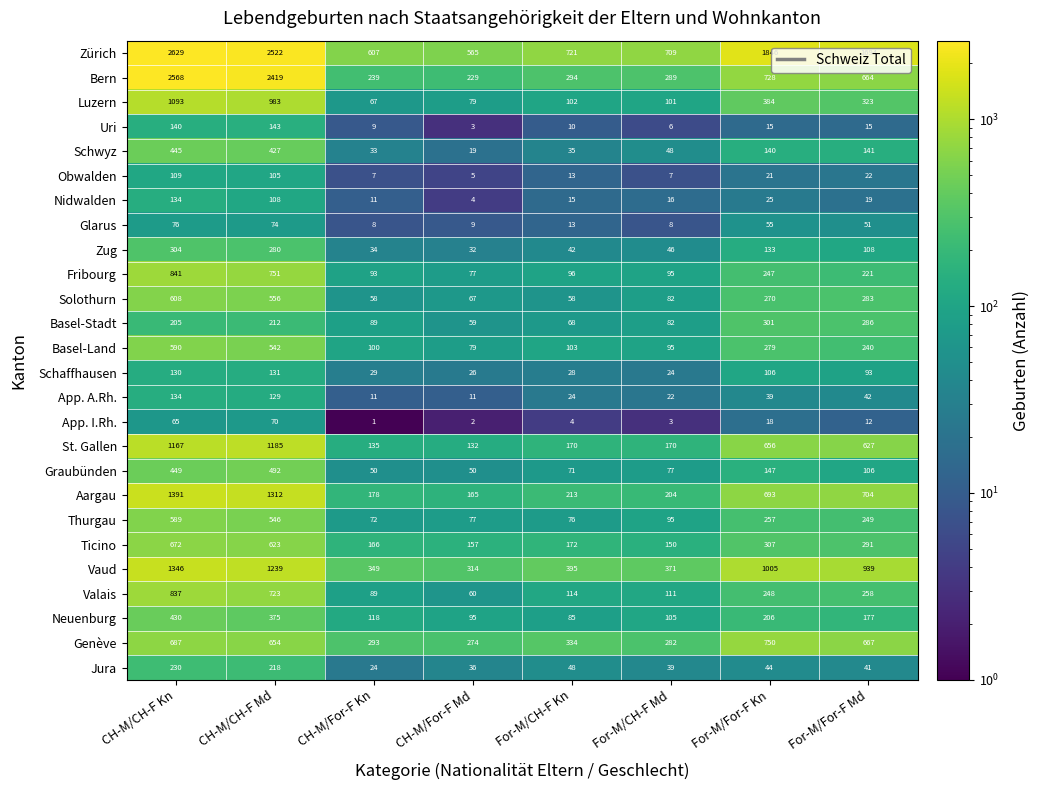

At which label does Valais first exceed 248?

CH-M/CH-F Kn